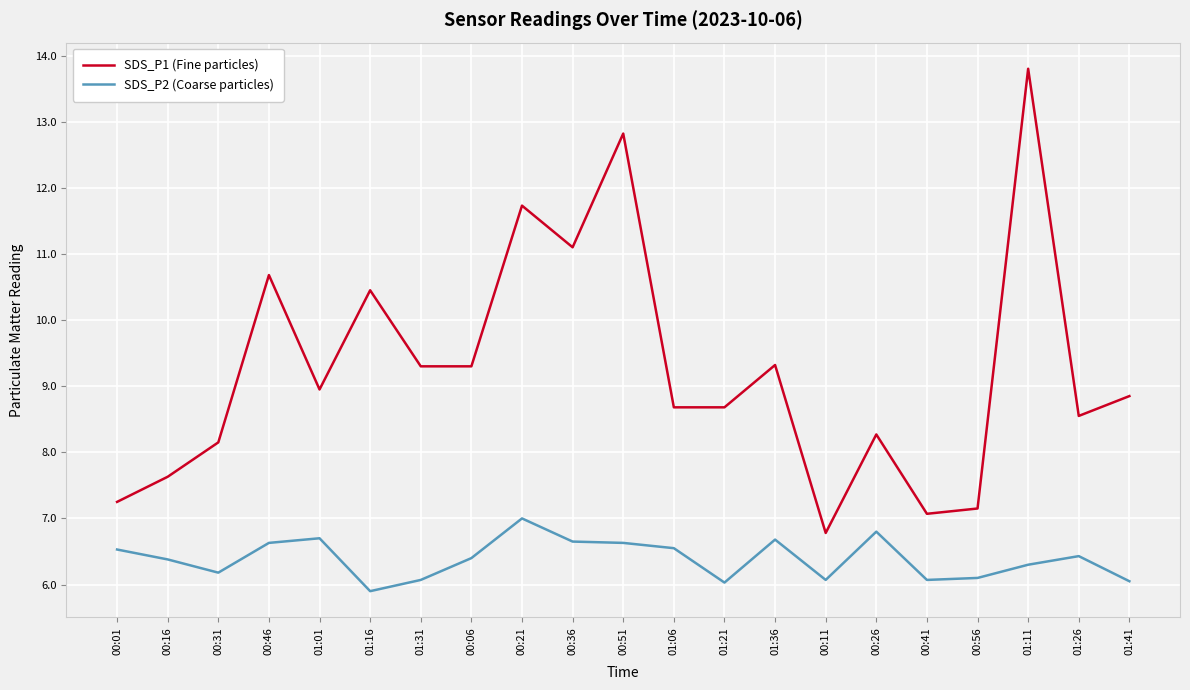

Is the value of SDS_P1 (Fine particles) at 00:36 greater than the value of SDS_P2 (Coarse particles) at 00:31?

Yes